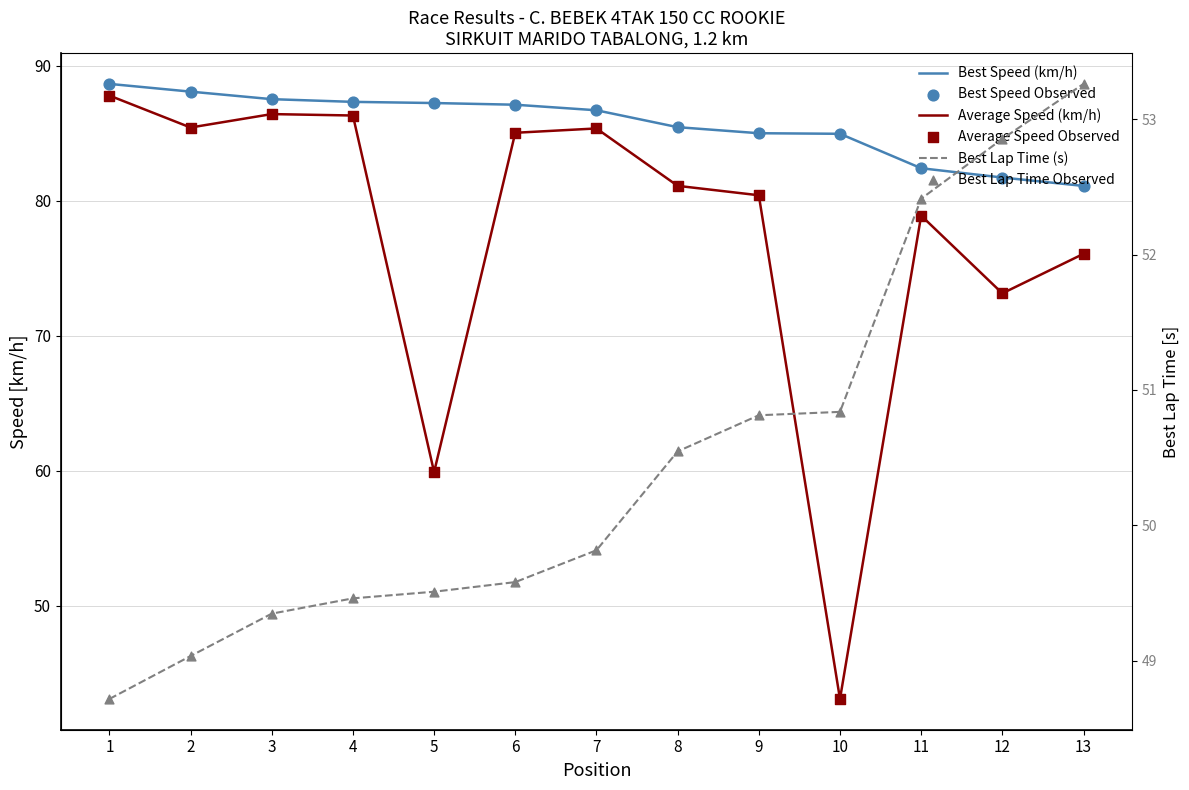

Which series has the largest total across all categories?

Best Speed (km/h)